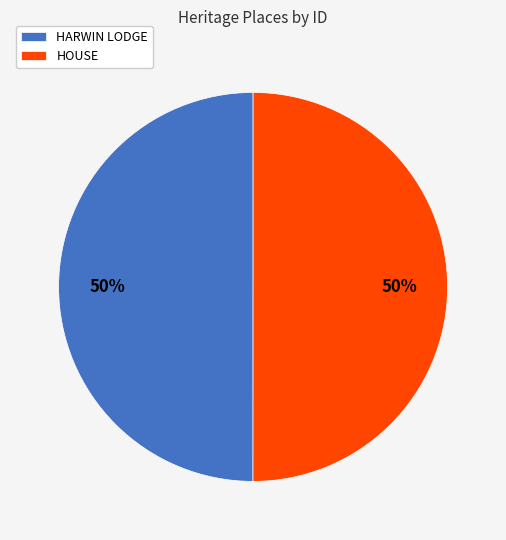

How many slices are in this pie chart?

2